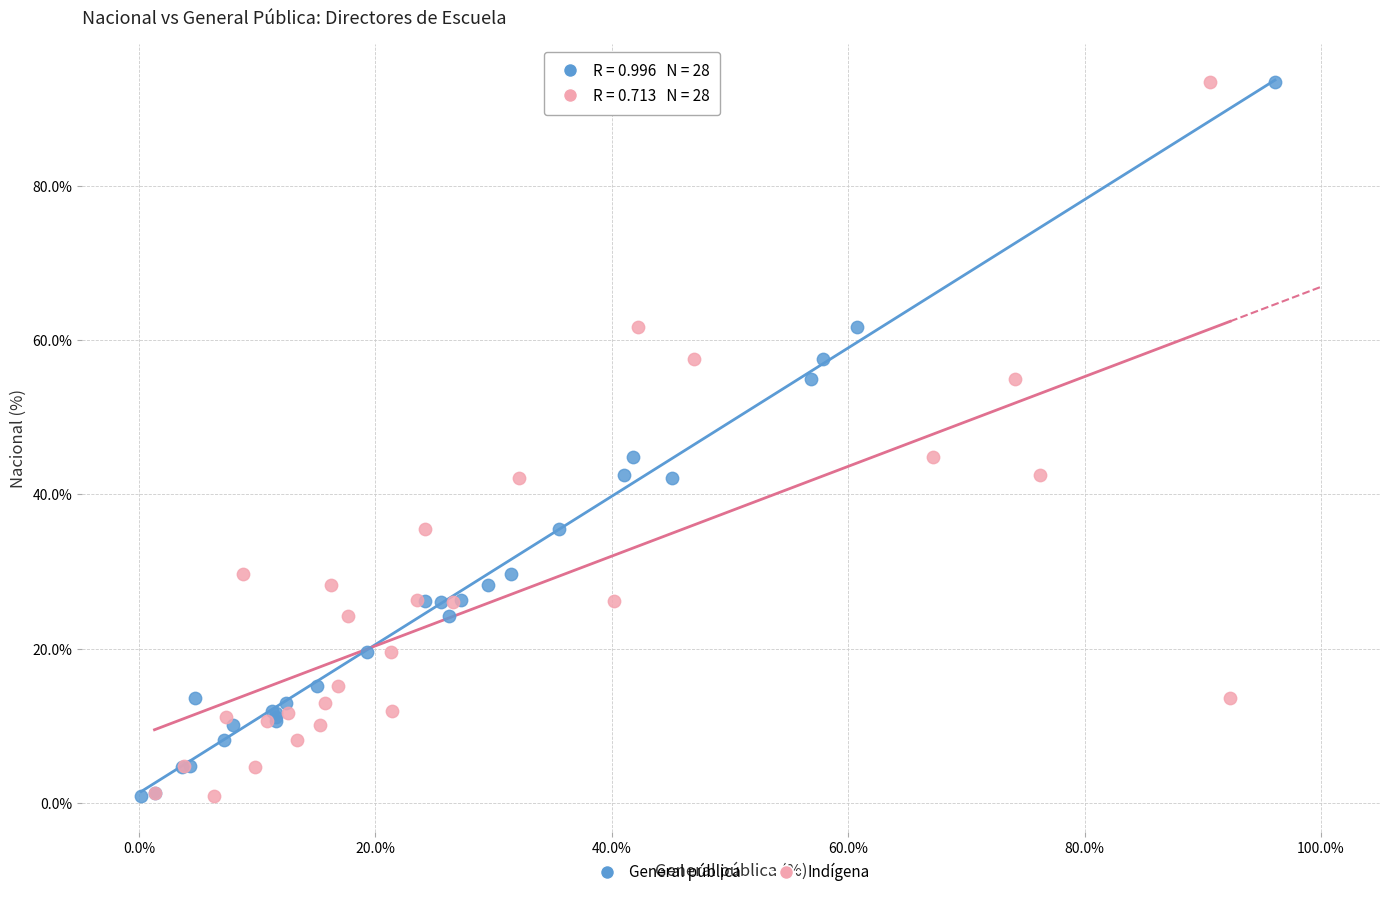

What are all the series names shown in the legend?

General pública, Indígena